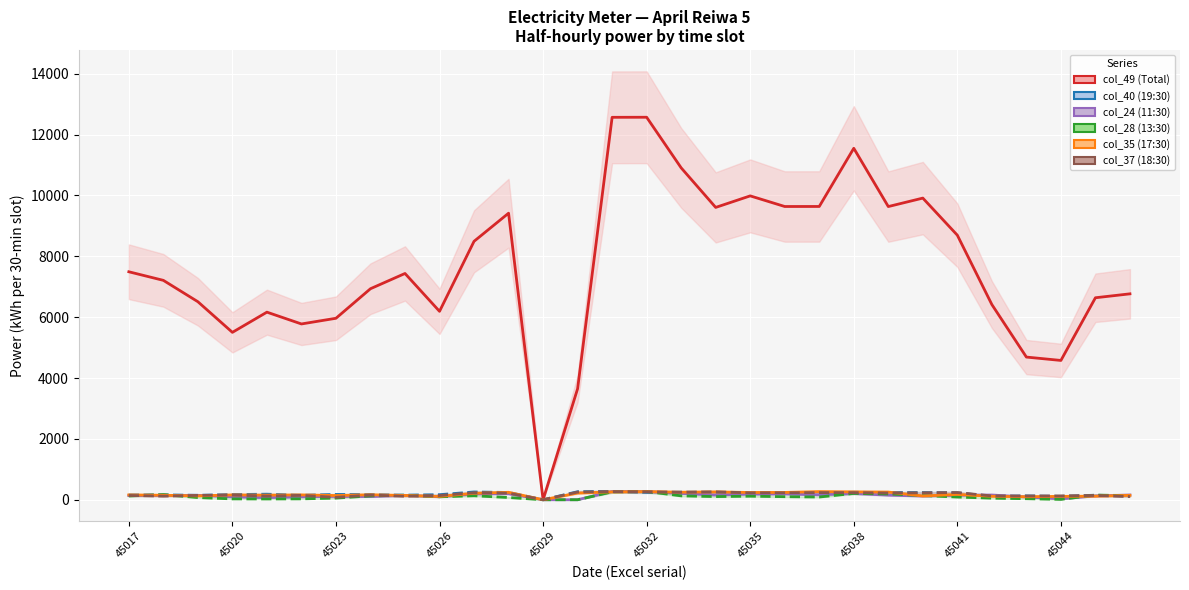

How many series are shown in this chart?

6